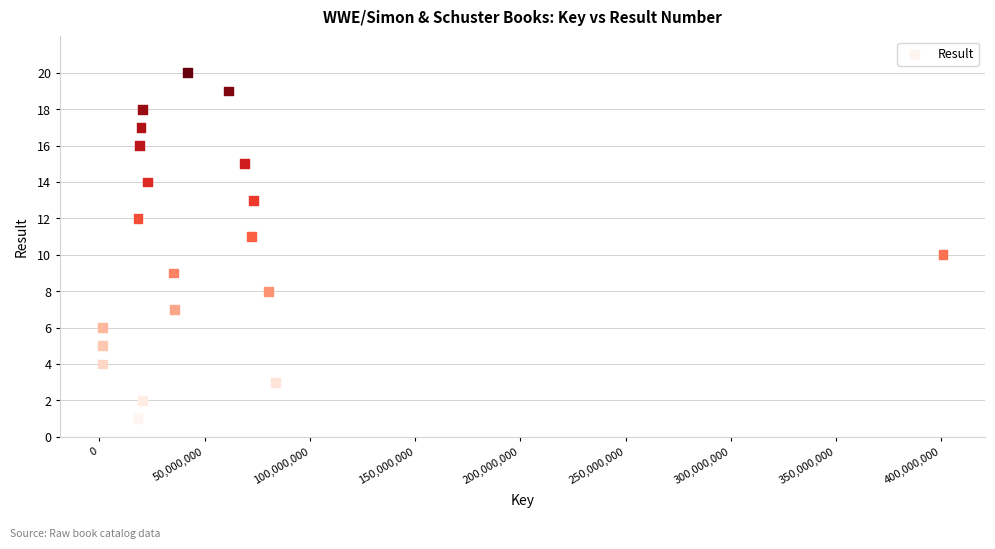

What is the range of Y values (max minus min)?

19